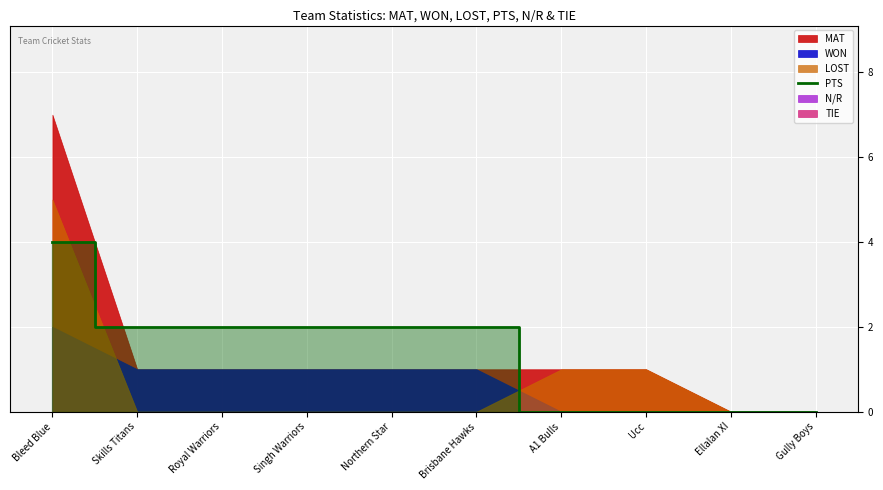

At which category does the chart reach its peak across all series?

Bleed Blue